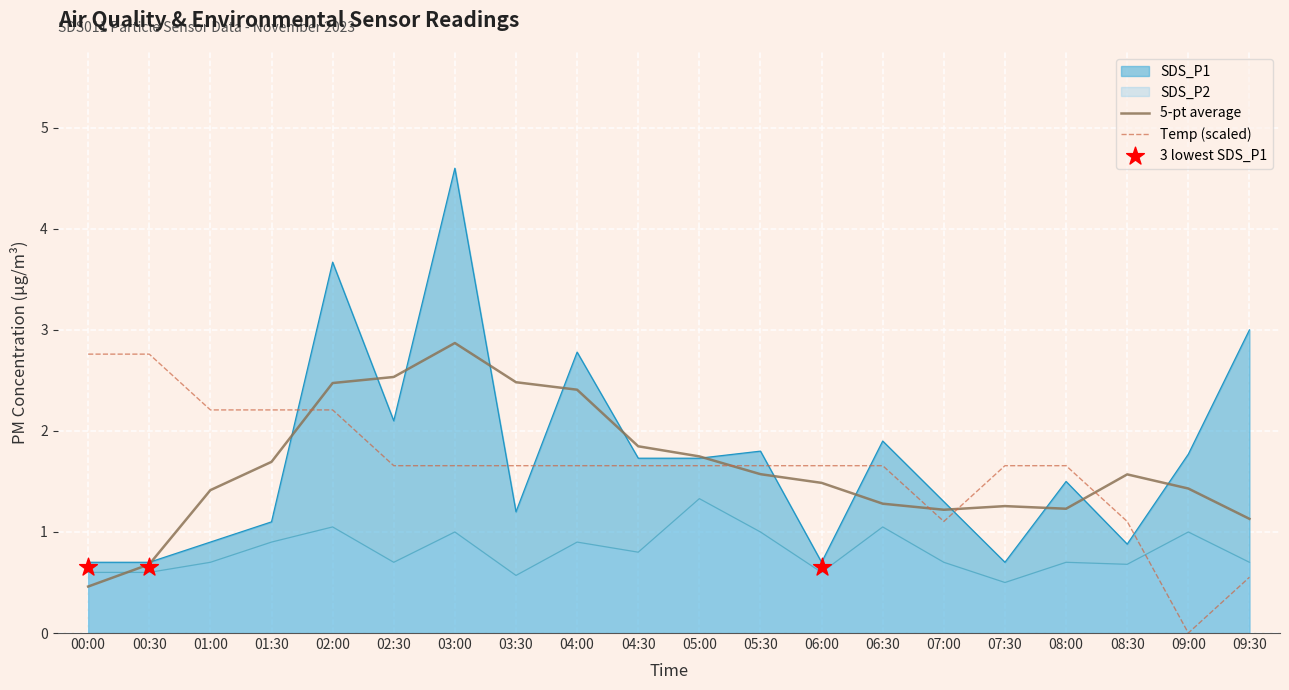

What is the total value across all series at 09:00?

2.8